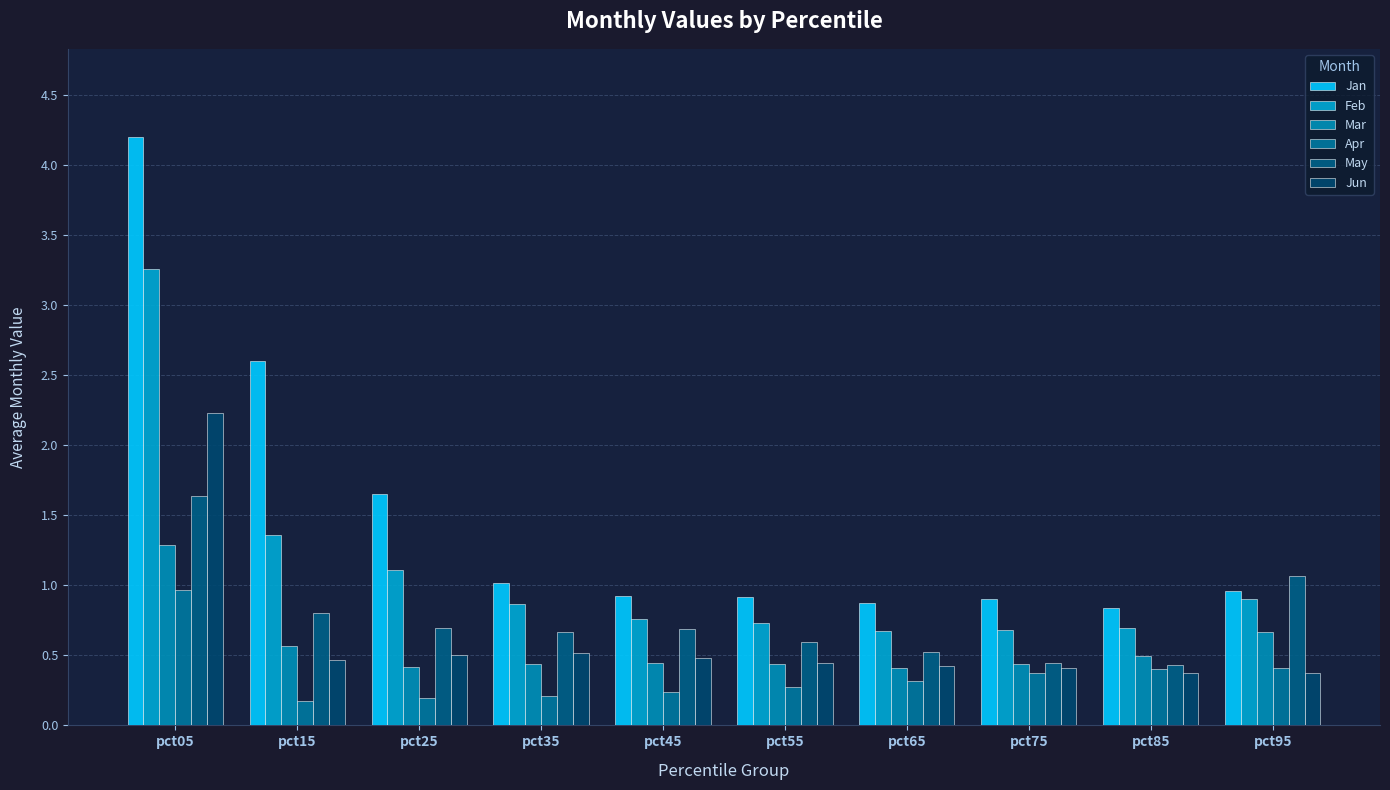

What is the average value of the Mar series?

0.6